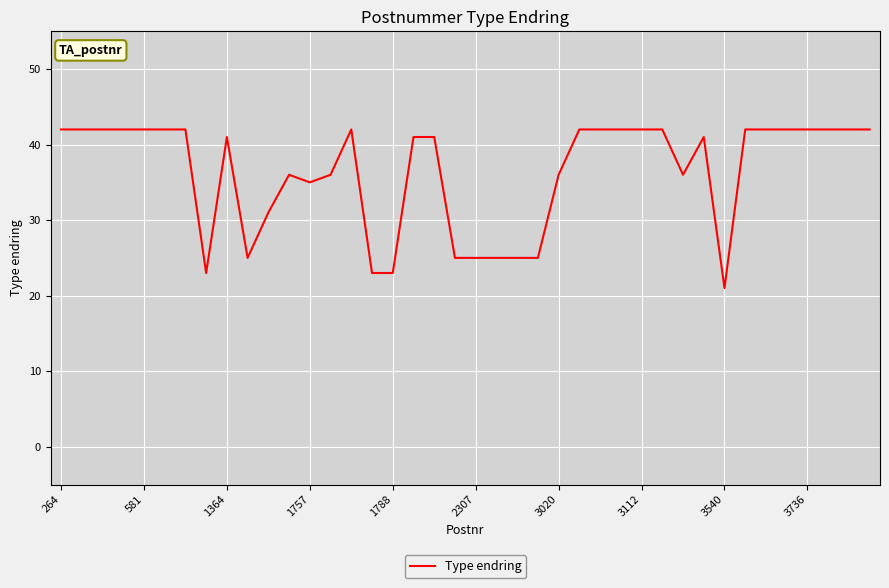

What is the difference between the maximum and minimum values?

21